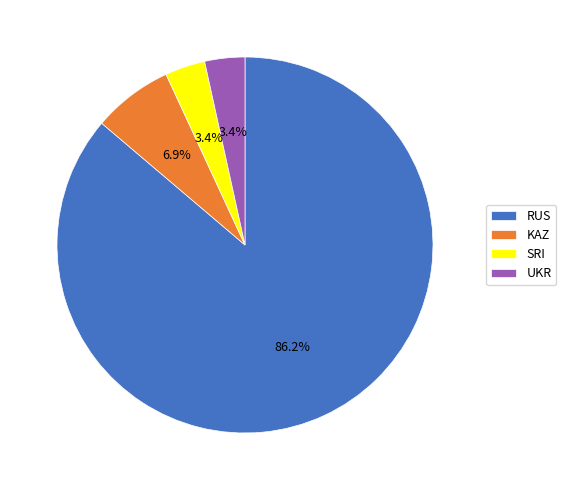

Is there any slice that represents more than half of the pie?

Yes